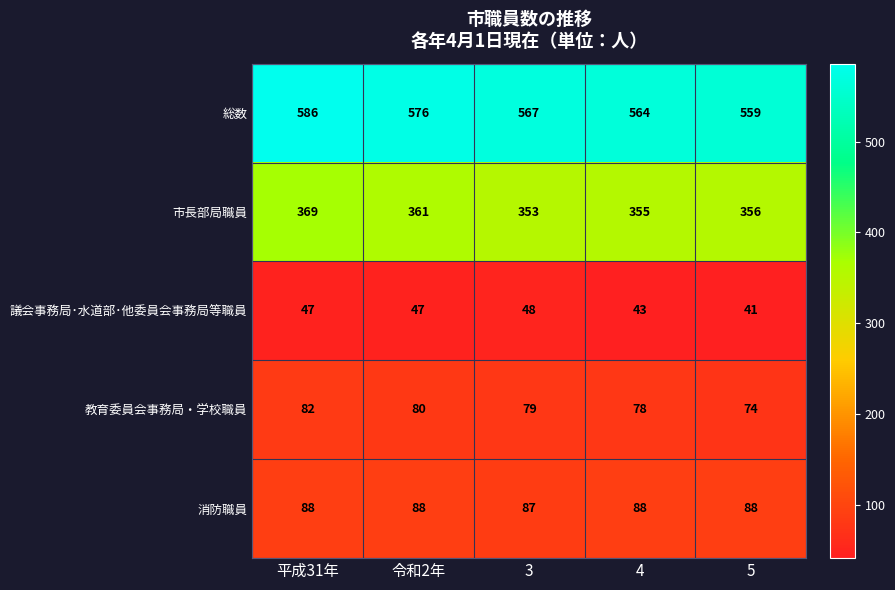

What is the sum of the 総数 values at 令和2年 and 平成31年?

1162